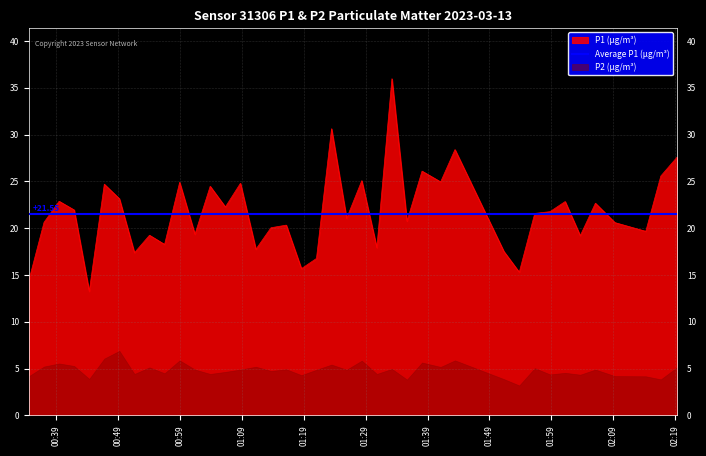

How many lines are shown in the chart?

1